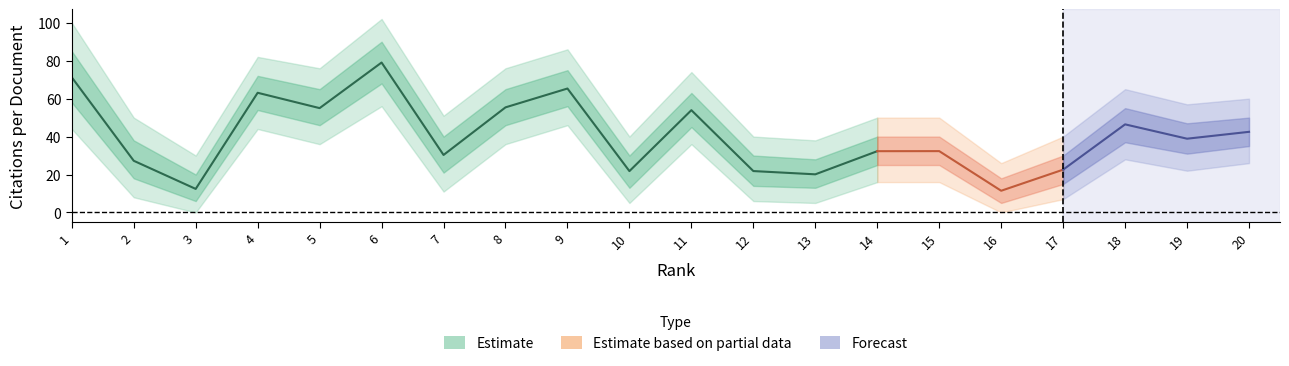

How many values in the Citations per document upper1 series are below 47?

10